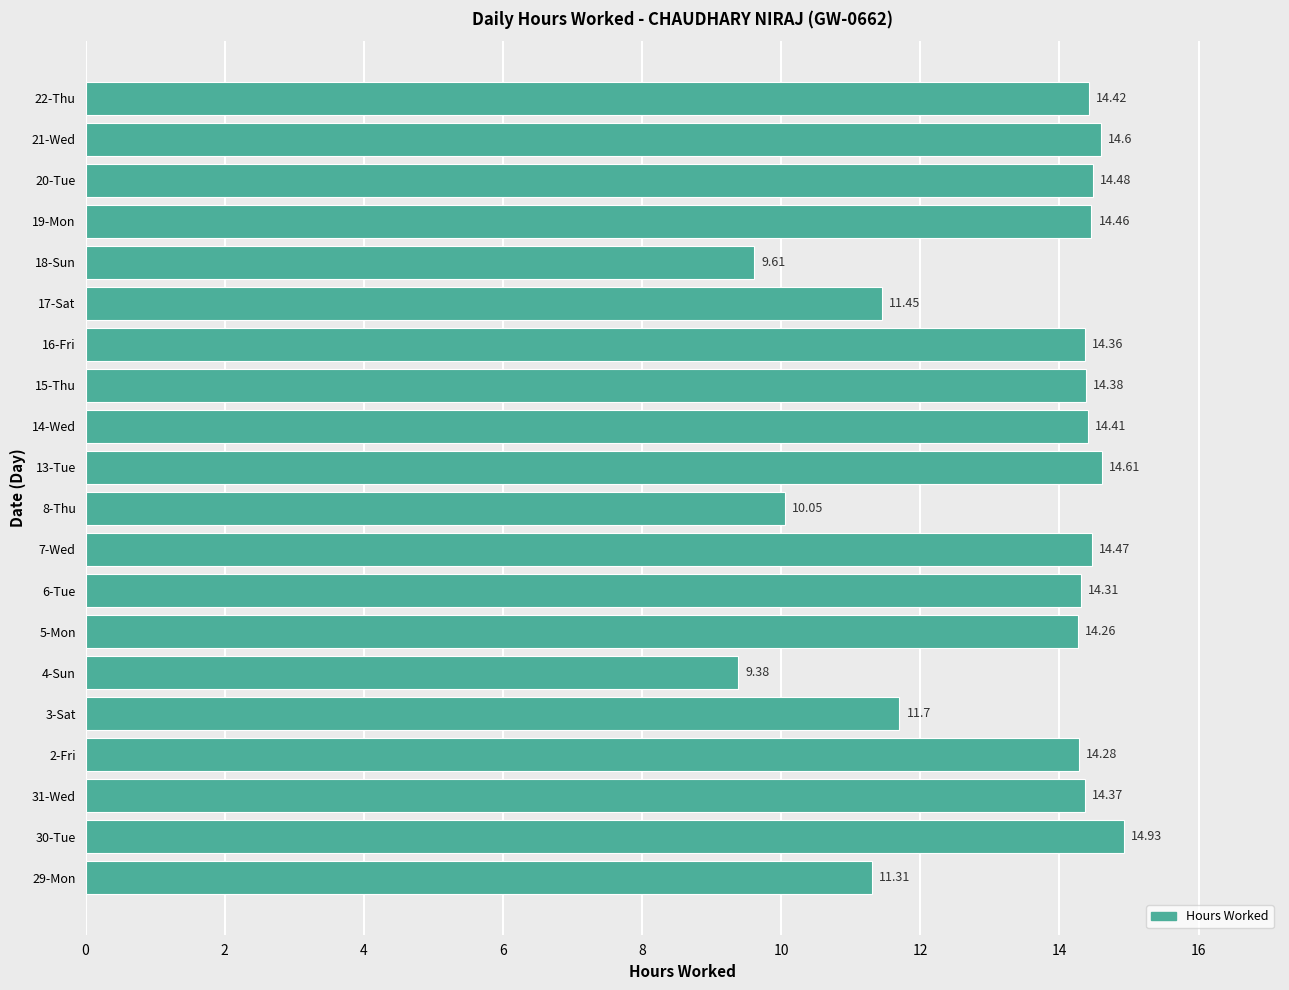

What is the change in value from 4-Sun to 21-Wed?

+5.2